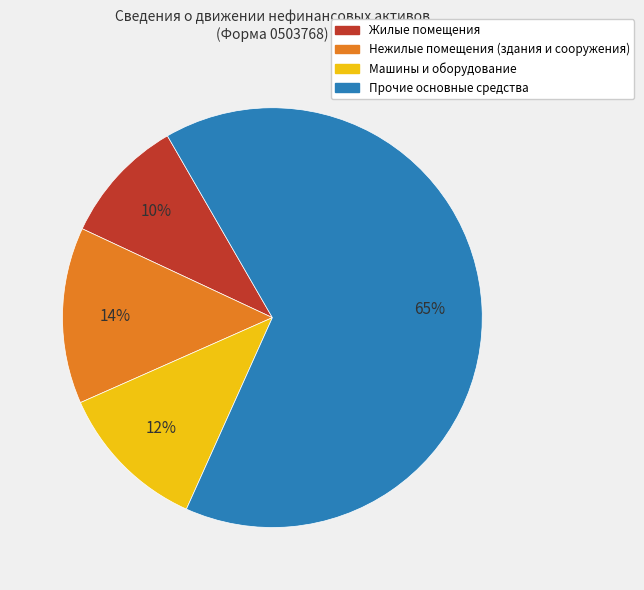

The Нежилые помещения (здания и сооружения) slice represents 14% of the pie. True or false?

True